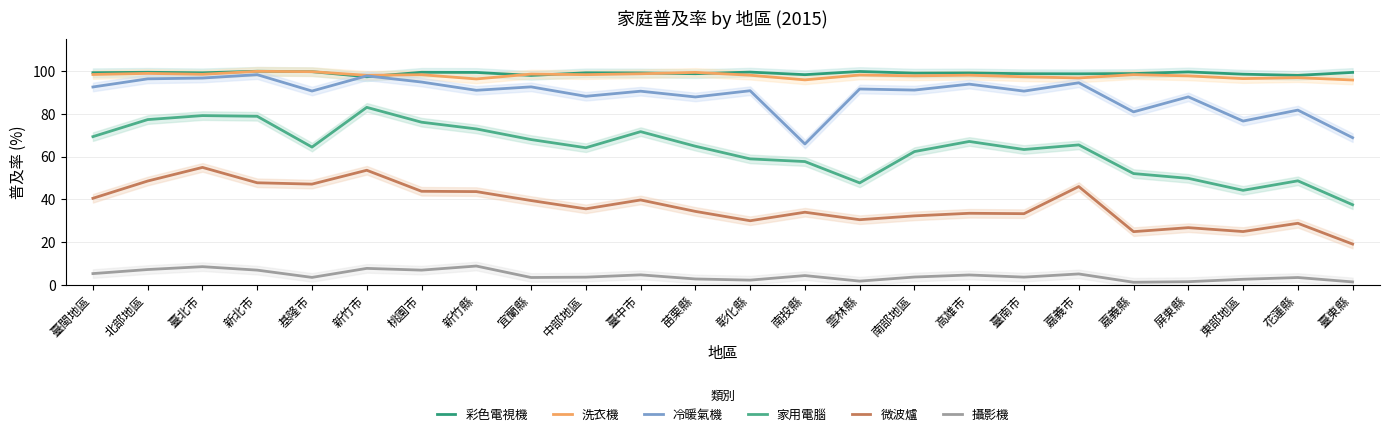

What is the sum of the 攝影機 values at 中部地區 and 花蓮縣?

7.2